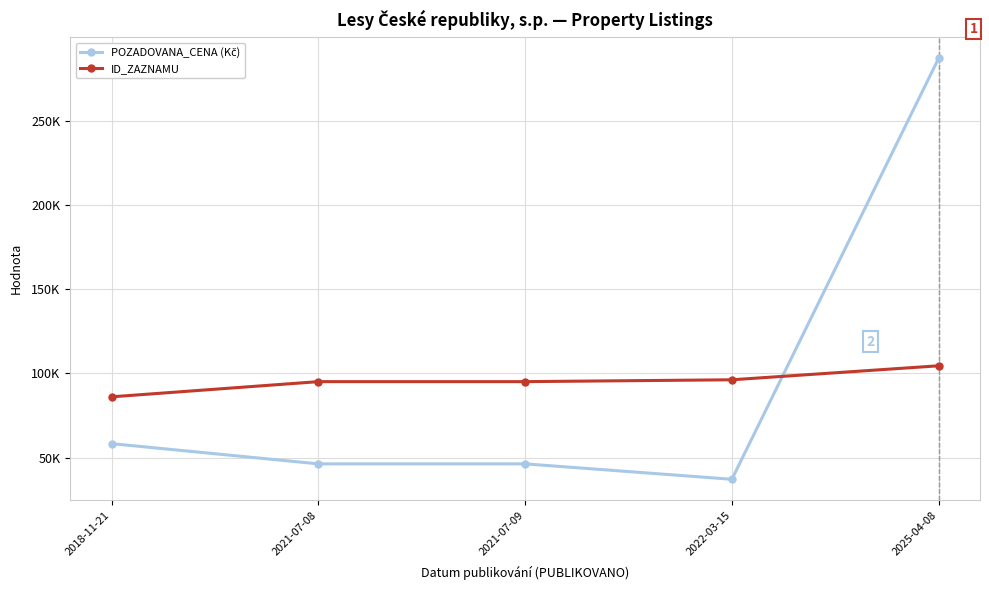

Is this an area chart (filled region under the line)?

No